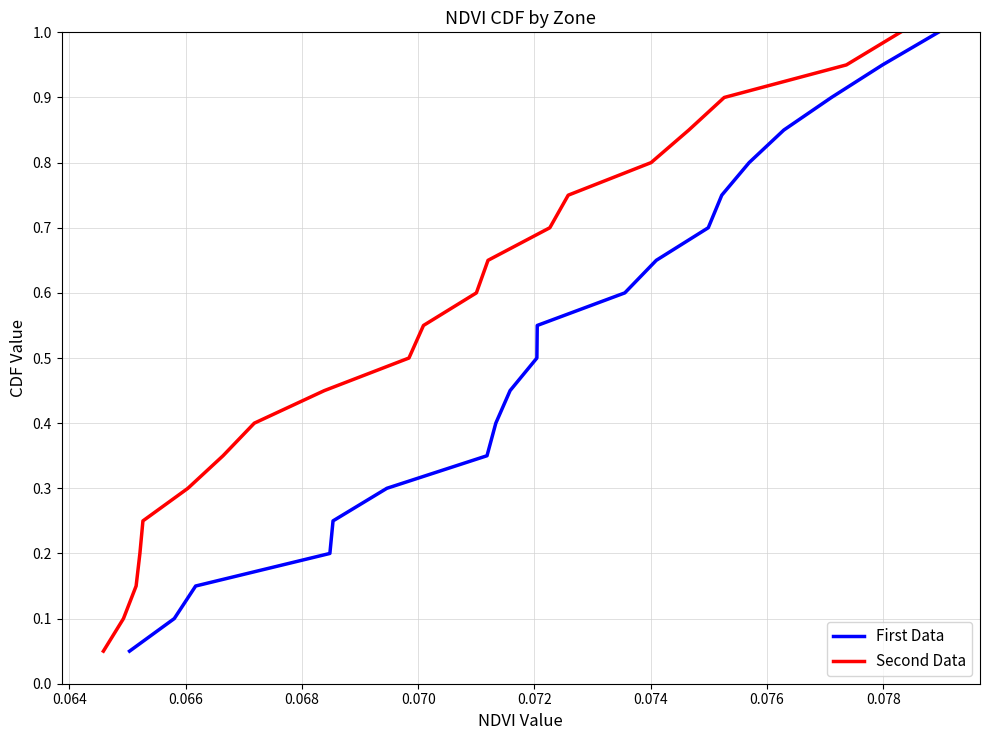

Is the value of Second Data at 0.076 greater than the value of First Data at 17?

No